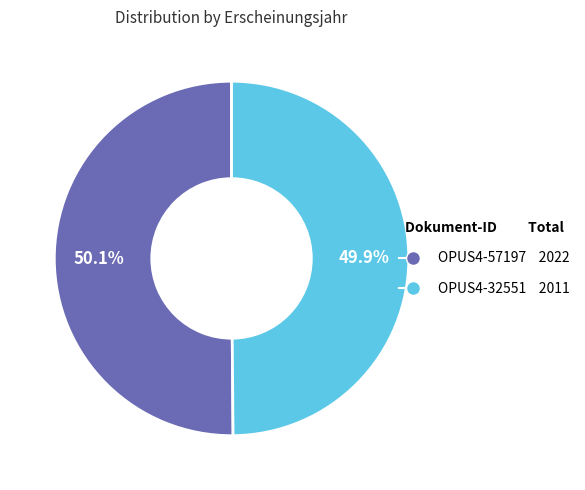

To the nearest percent, what percentage of the pie is OPUS4-32551?

50%